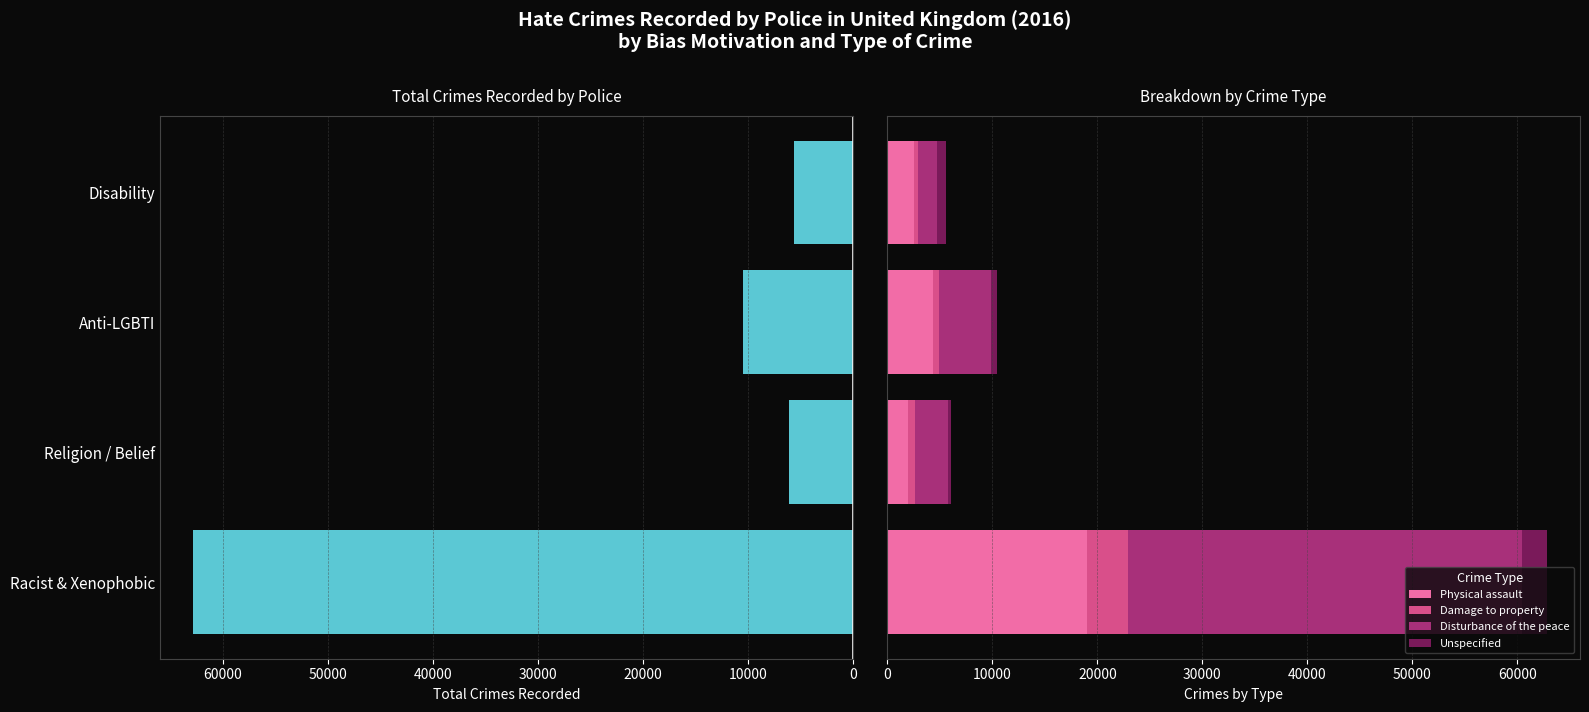

What is the minimum value for Physical assault?

1948